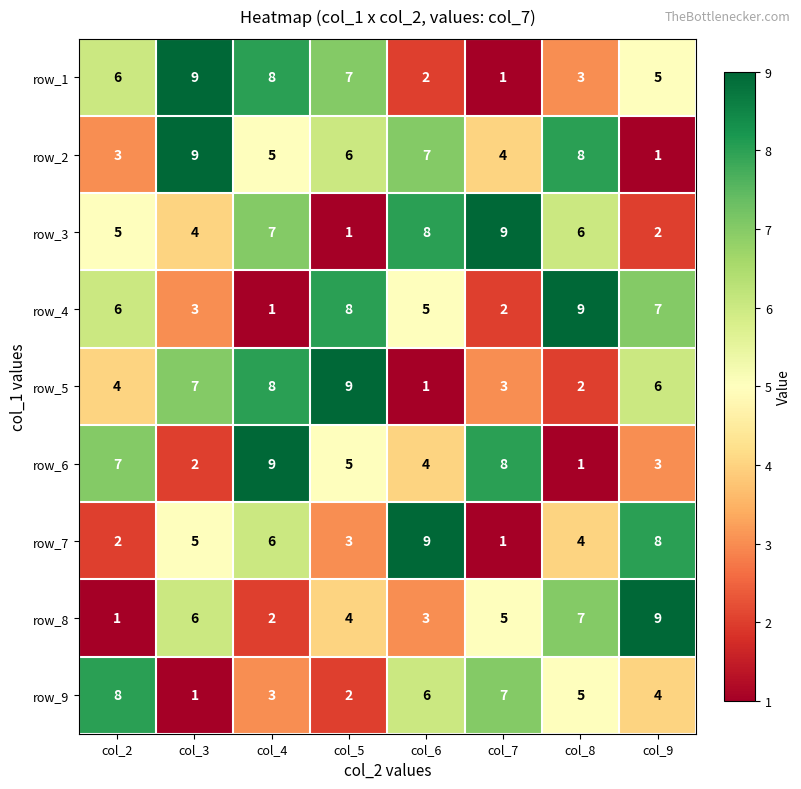

Rank the categories by row_3 value from highest to lowest.

col_7, col_6, col_4, col_8, col_2, col_3, col_9, col_5